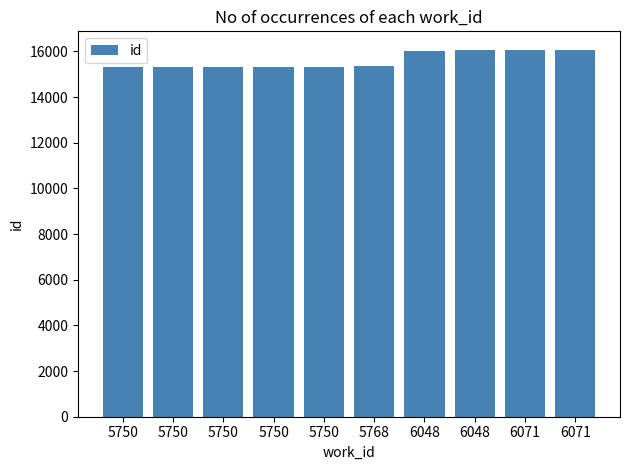

How many bars are there in total?

10